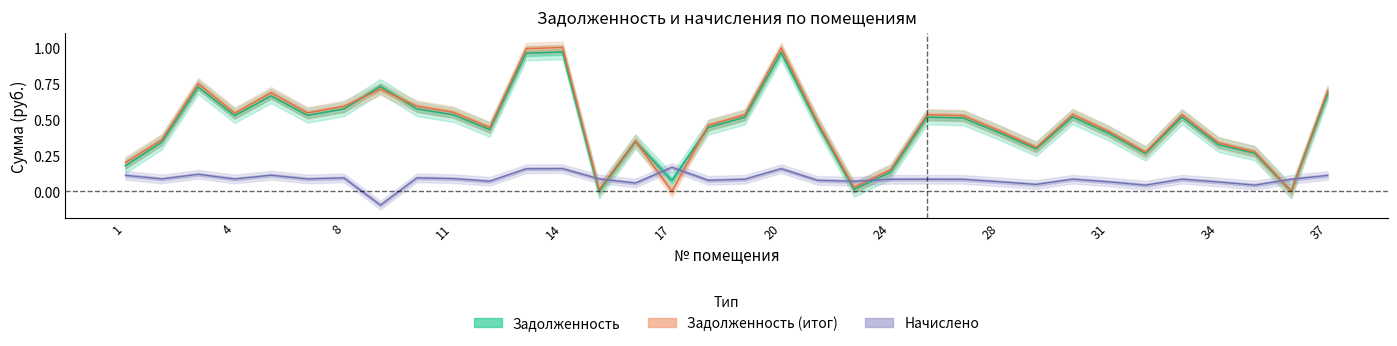

Between 20 and 24, which is larger?

20